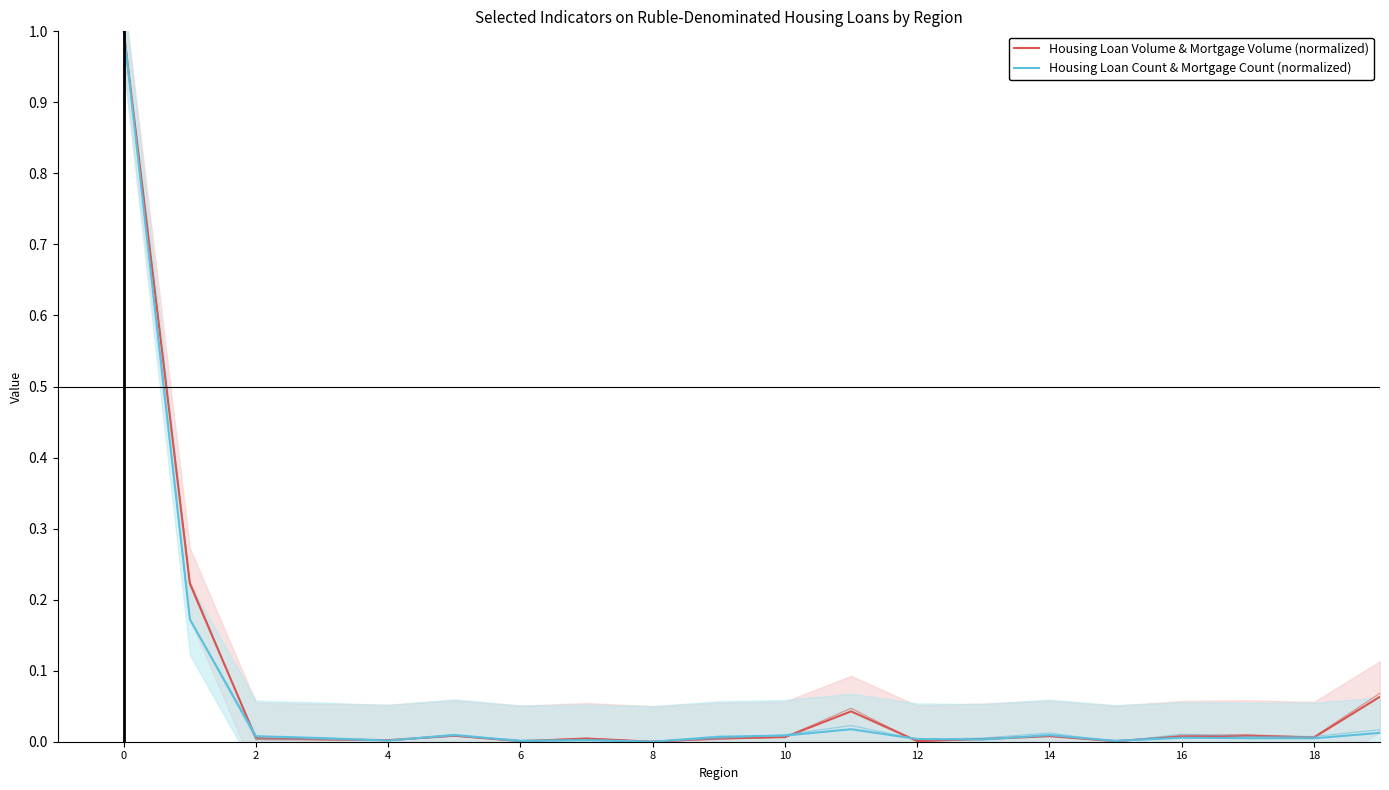

At 12, list the series in order from largest to smallest.

Housing Loan Count & Mortgage Count (normalized), Housing Loan Volume & Mortgage Volume (normalized)